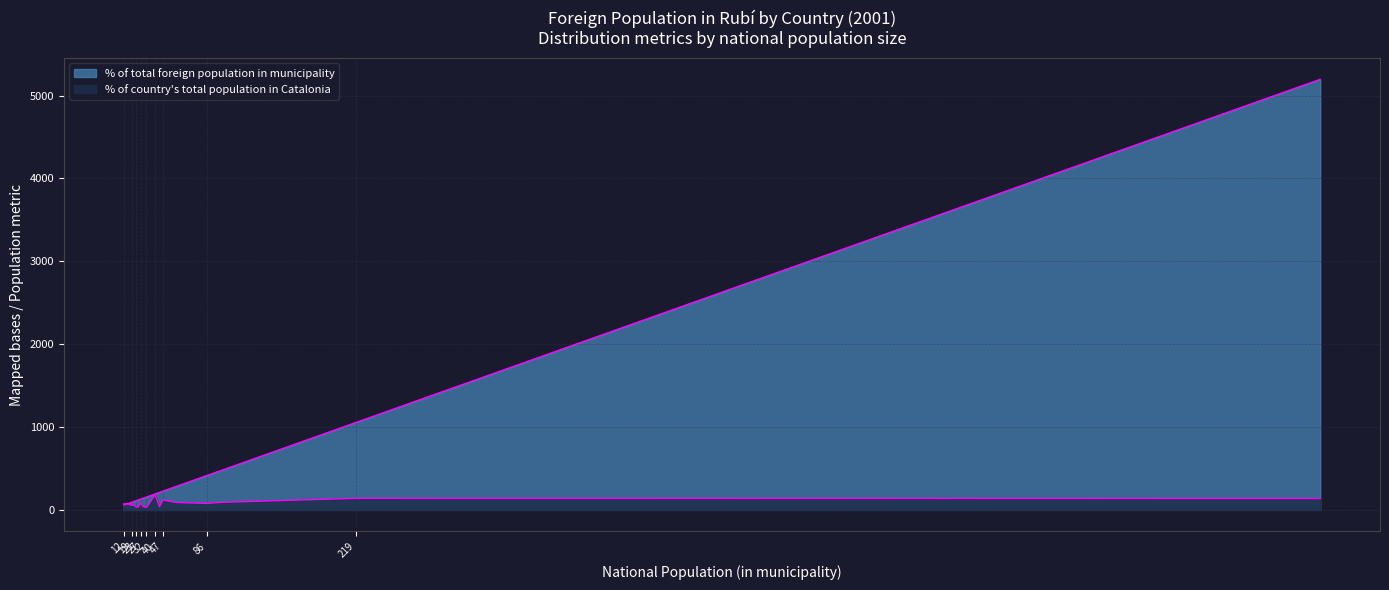

Read the % of country total population in Catalonia value at Chile, to the nearest 10.

60